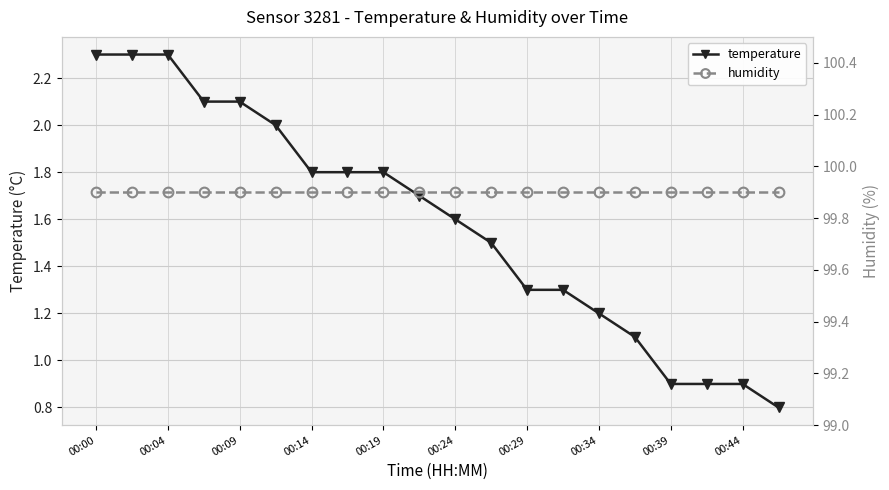

What is the smallest value displayed?

0.8